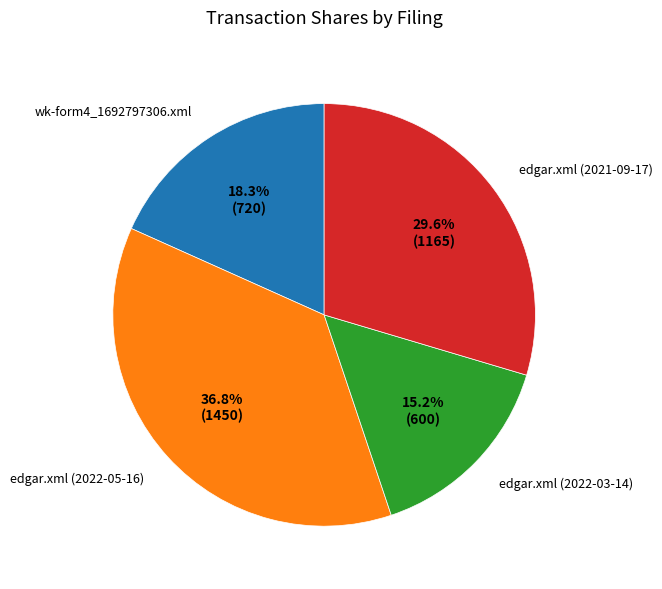

Which category has the smallest portion of the pie?

edgar.xml (2022-03-14)